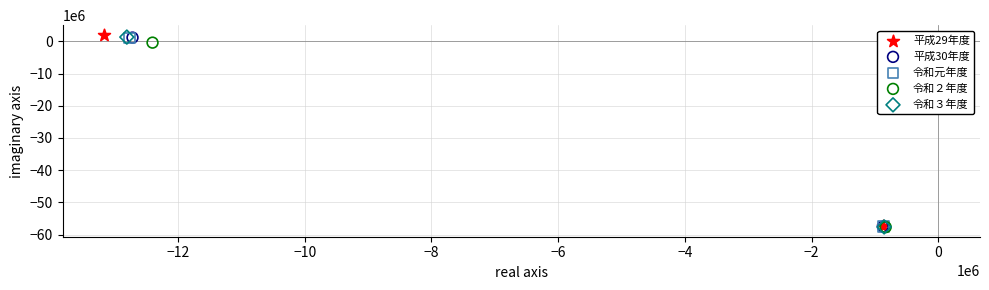

Which series reaches the maximum Y coordinate?

平成29年度